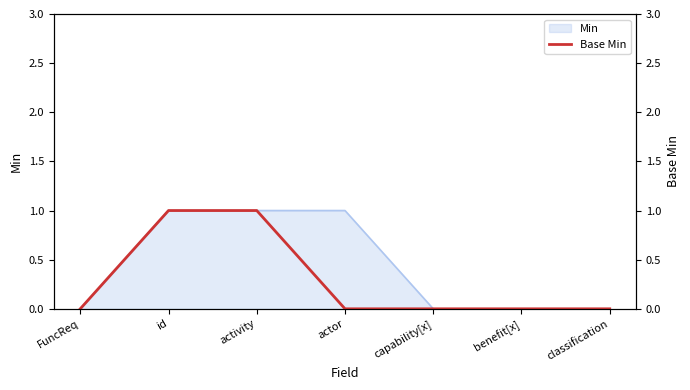

The Min series shows 1 at actor. True or false?

True